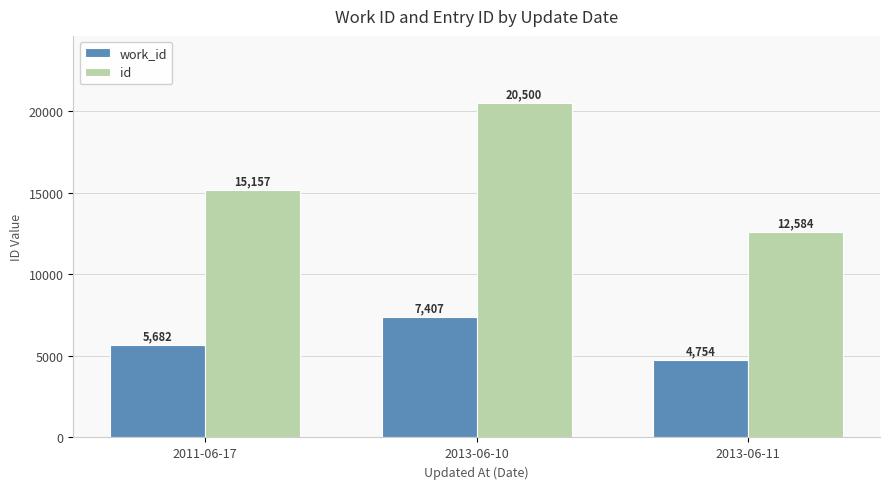

The value of work_id at 2011-06-17 is 5682. True or false?

True